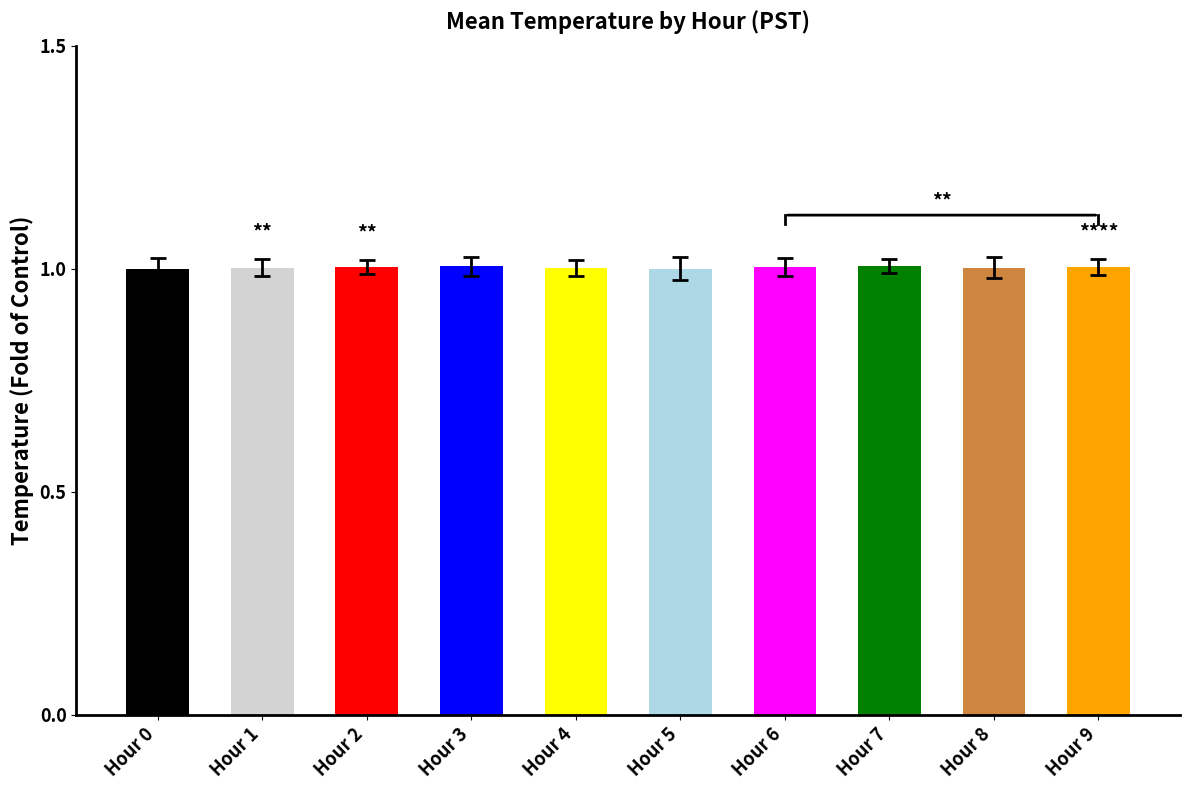

What is the value of the 7th bar from the left?

1.0